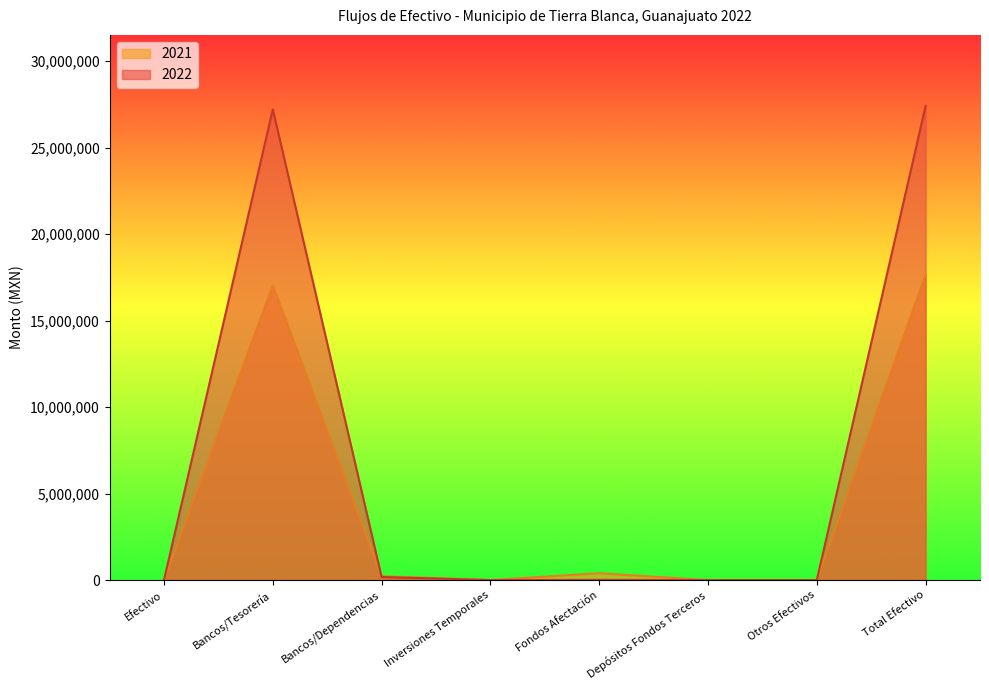

How many lines are shown in the chart?

2